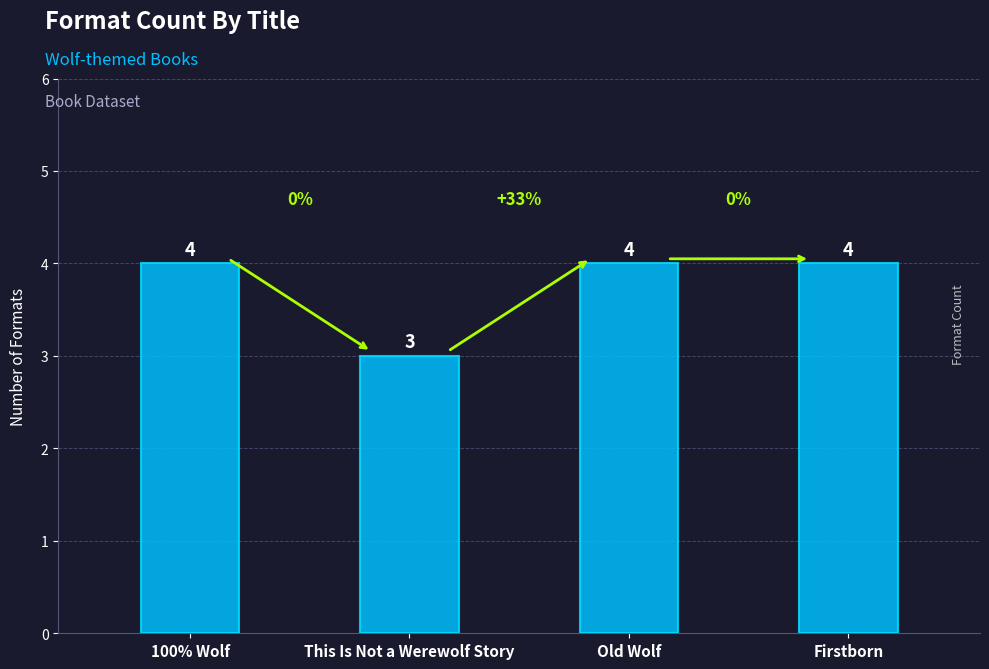

Reading right to left, transcribe all the data shown in this chart.

Firstborn=4	Old Wolf=4	This Is Not a Werewolf Story=3	100% Wolf=4